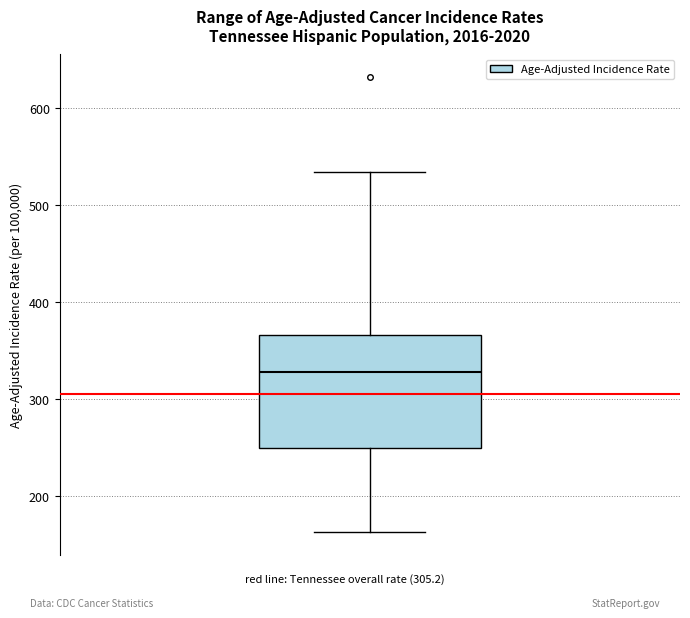

Transcribe this box plot: give where the median line is, the range the box spans, and where the two whiskers end, as read against the y-axis. The values are not printed on the chart, so give them approximately, as read against the axis.

median 330, box 250 to 370, whiskers 160 to 530